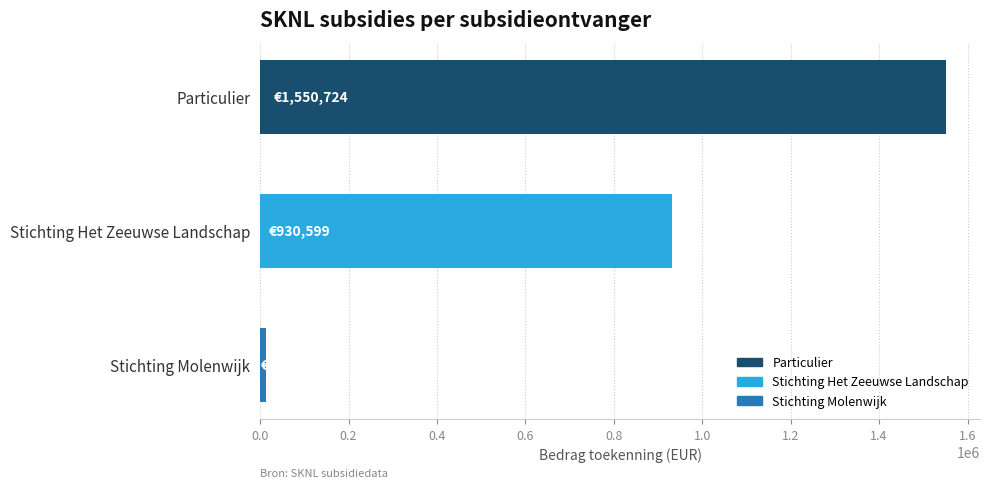

How many data points does each series have?

3